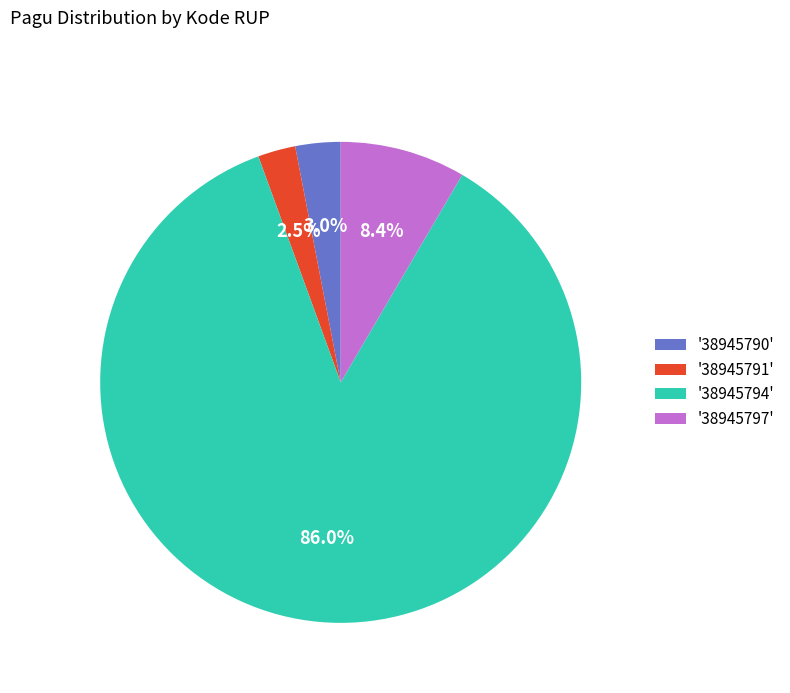

Does any single category account for the majority?

Yes